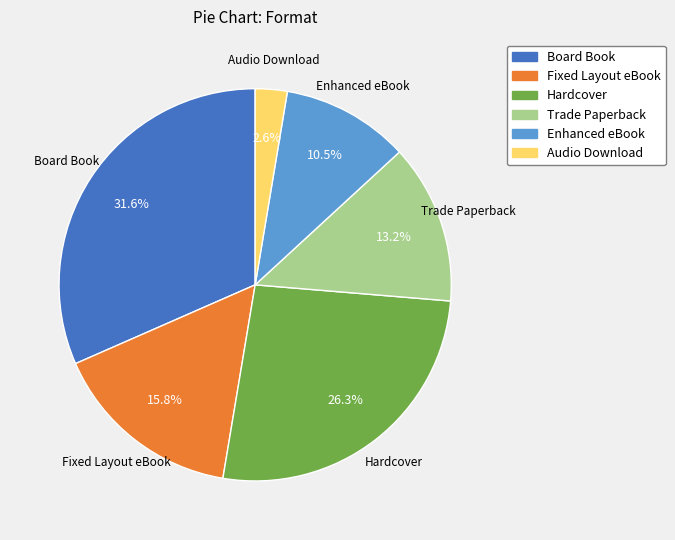

To the nearest percent, what is the combined percentage of Enhanced eBook and Fixed Layout eBook?

26%